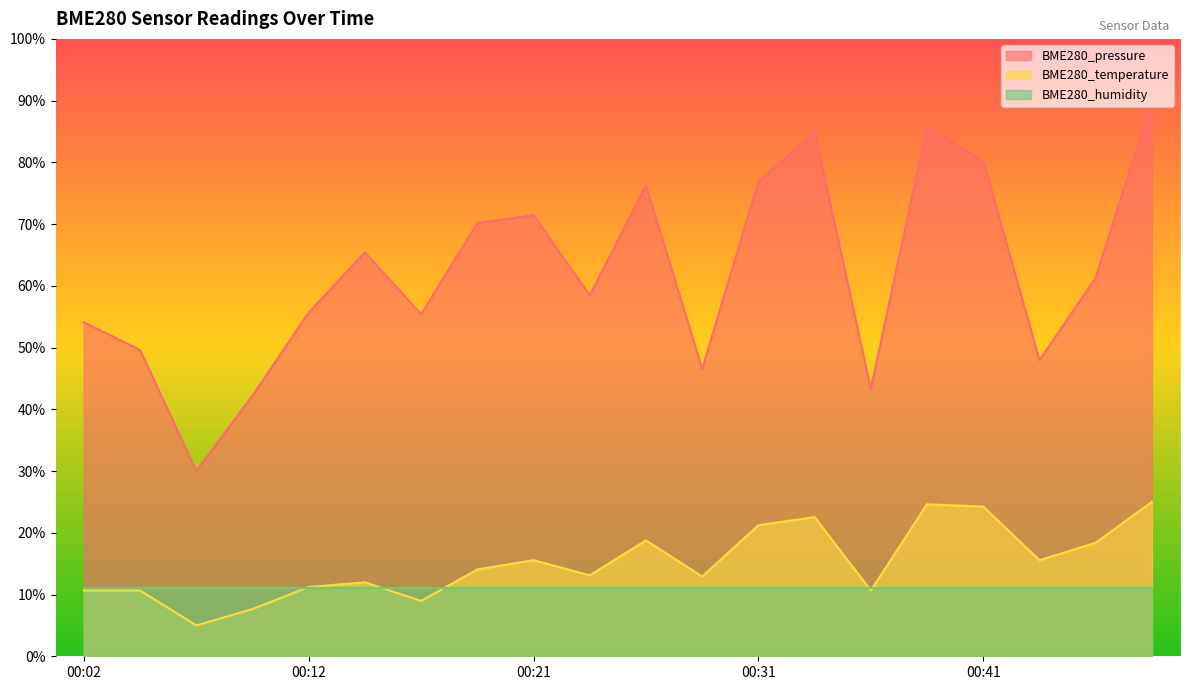

Is it true that BME280_temperature equals 22.5 at 00:33?

True